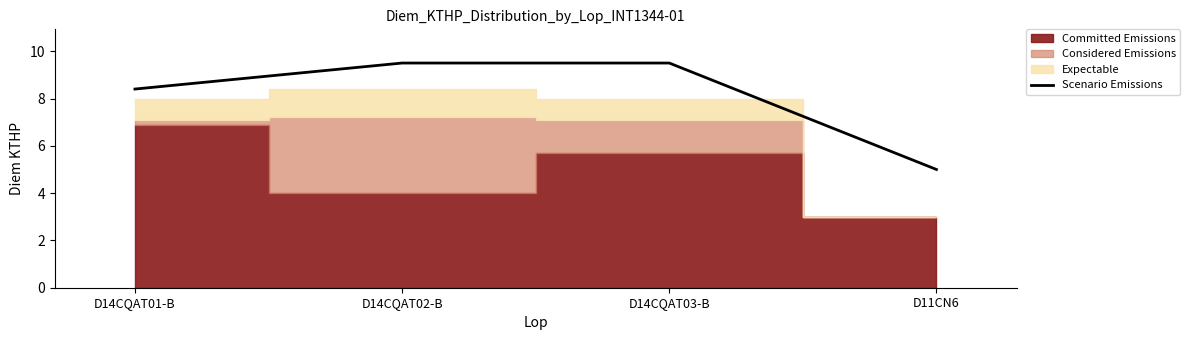

At which label is the value closest to 7?

D14CQAT01-B